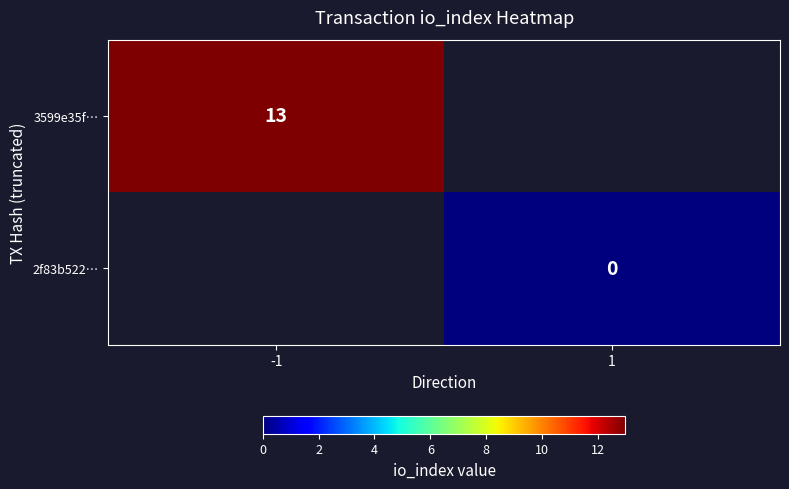

True or false: 3599e35f… has a value of 9 at -1.

False